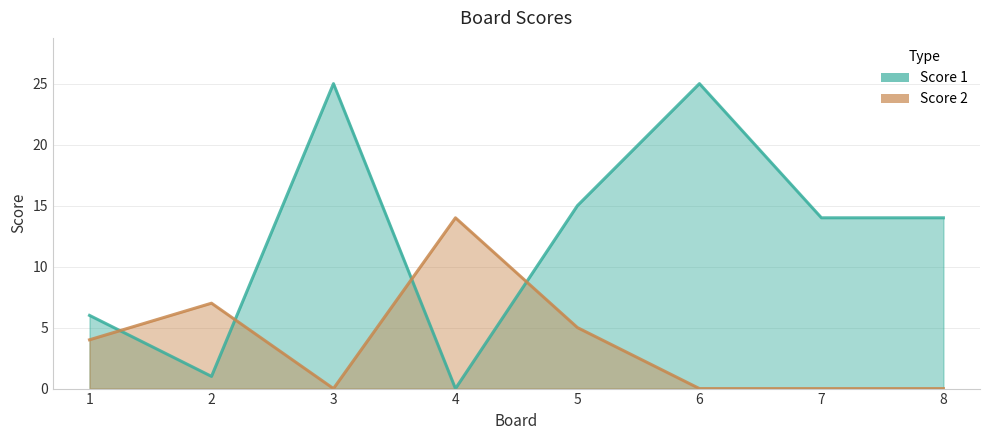

How many positive values does the Score 2 series have?

4